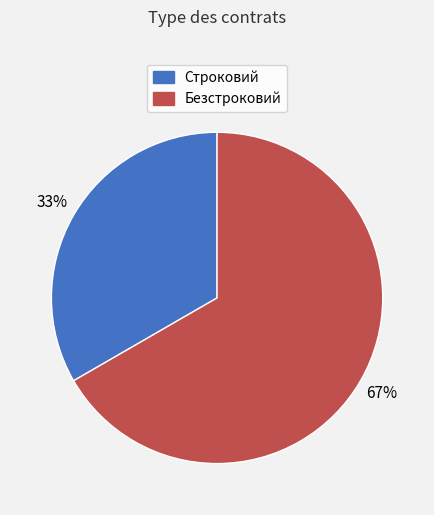

Does any single category account for the majority?

Yes